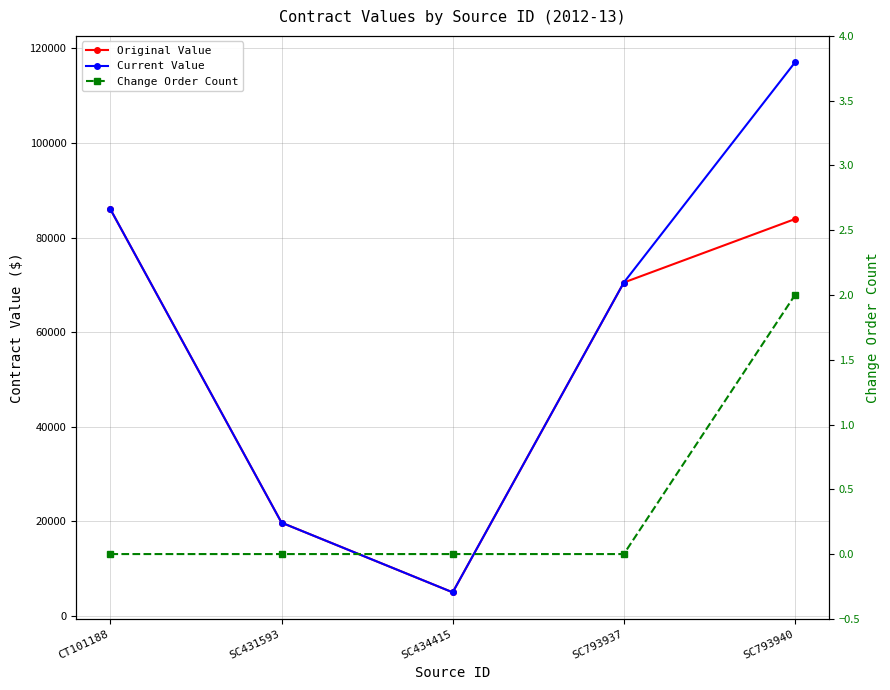

Does the chart display data point markers on the line(s)?

Yes